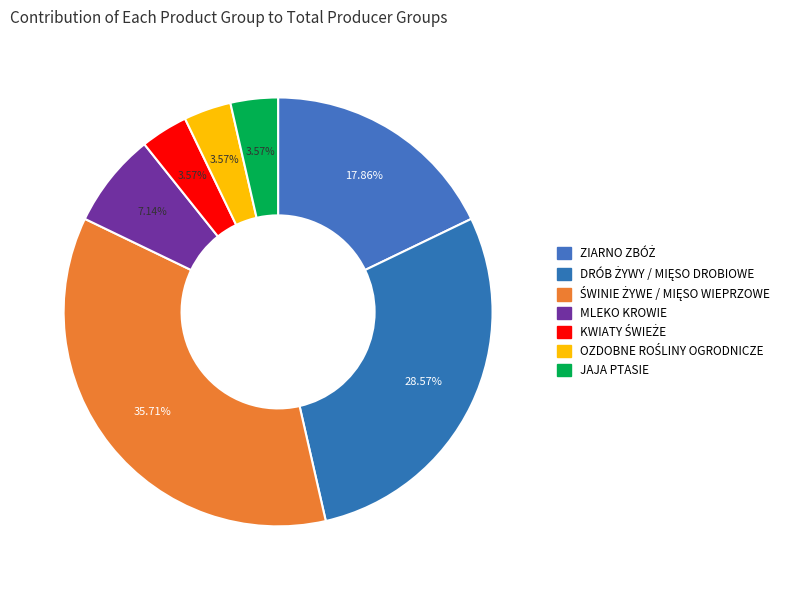

How many slices are in this pie chart?

7